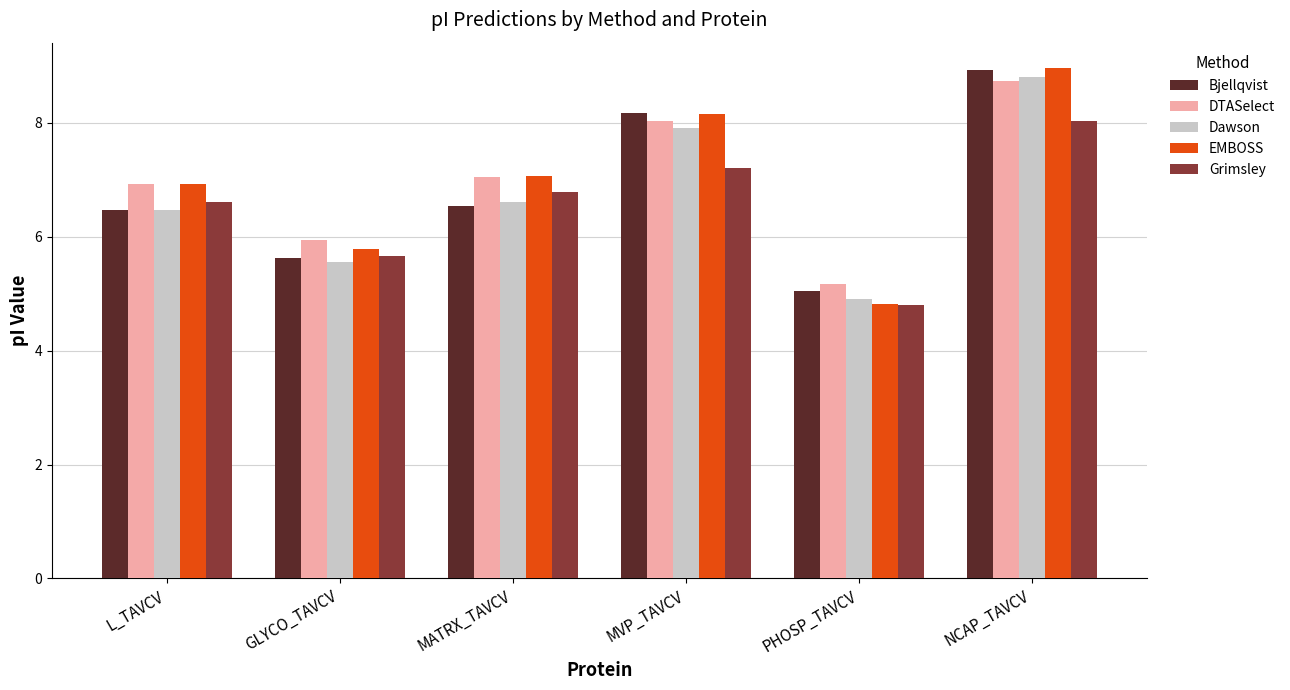

Reading left to right, list all the values displayed in this chart.

Bjellqvist: 6.5	5.6	6.5	8.2	5.1	8.9
DTASelect: 6.9	5.9	7.0	8.0	5.2	8.7
Dawson: 6.5	5.6	6.6	7.9	4.9	8.8
EMBOSS: 6.9	5.8	7.1	8.2	4.8	9.0
Grimsley: 6.6	5.7	6.8	7.2	4.8	8.0